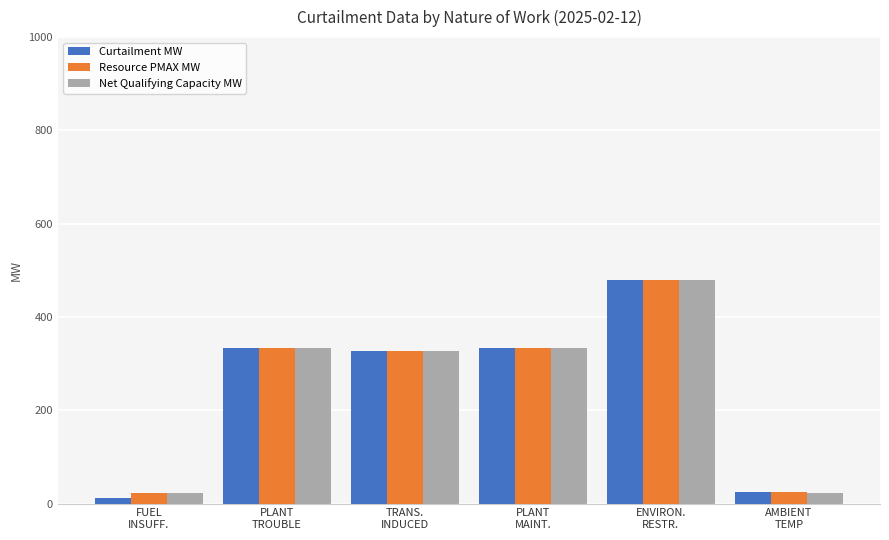

What is the difference between the second highest and minimum values in the Resource PMAX MW series?

312.4